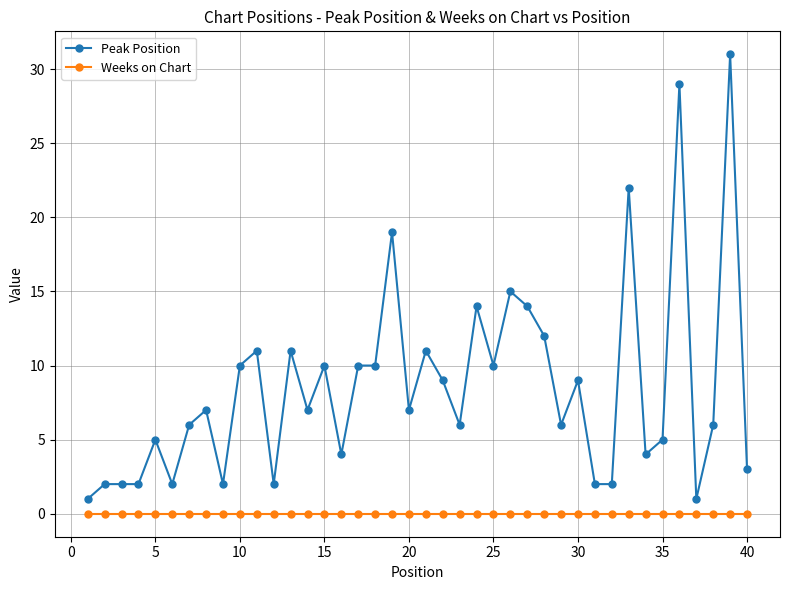

Which series has the largest range (max minus min)?

Peak Position